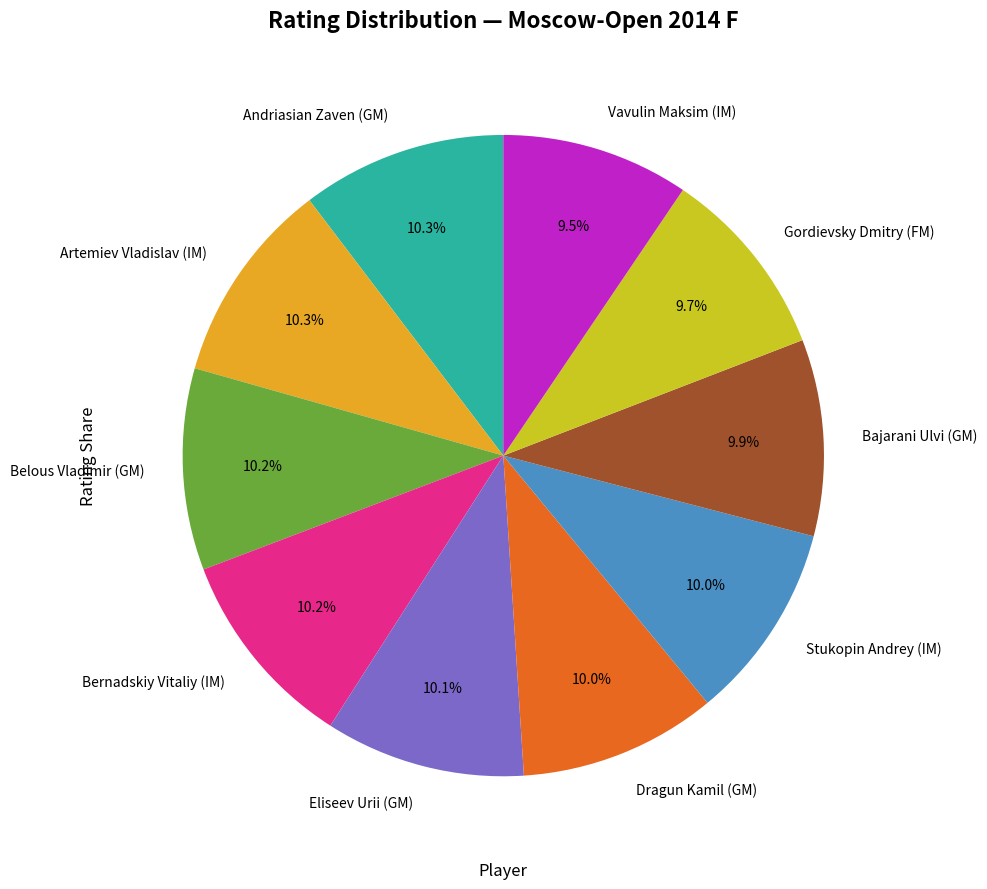

Approximately how many times larger is the value at Bajarani Ulvi (GM) compared to Stukopin Andrey (IM)?

1.0